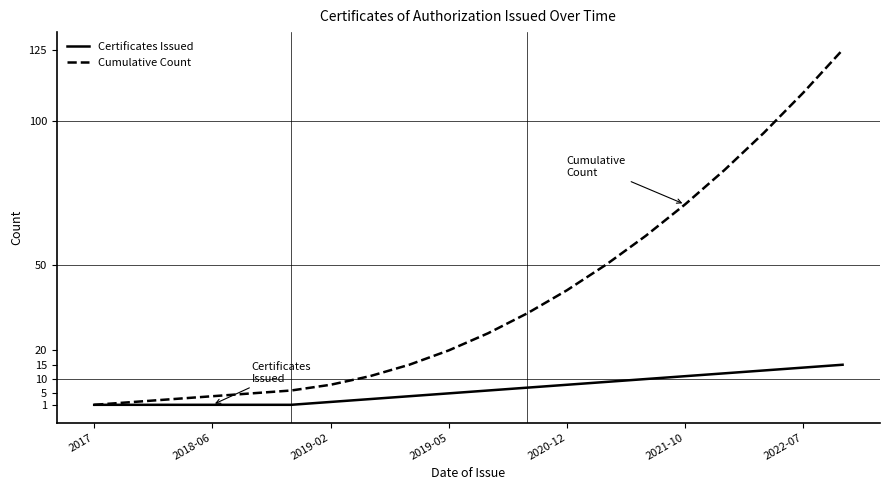

Which series has the largest total across all categories?

Cumulative Count